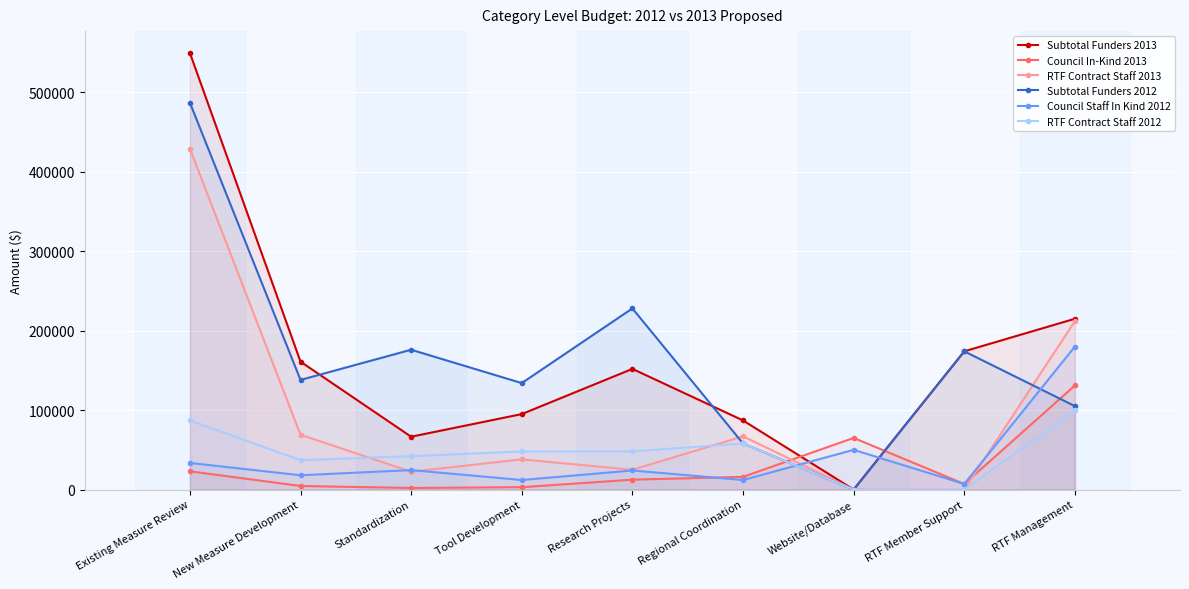

Read the Council In-Kind 2013 value at RTF Management, to the nearest 100.

131000